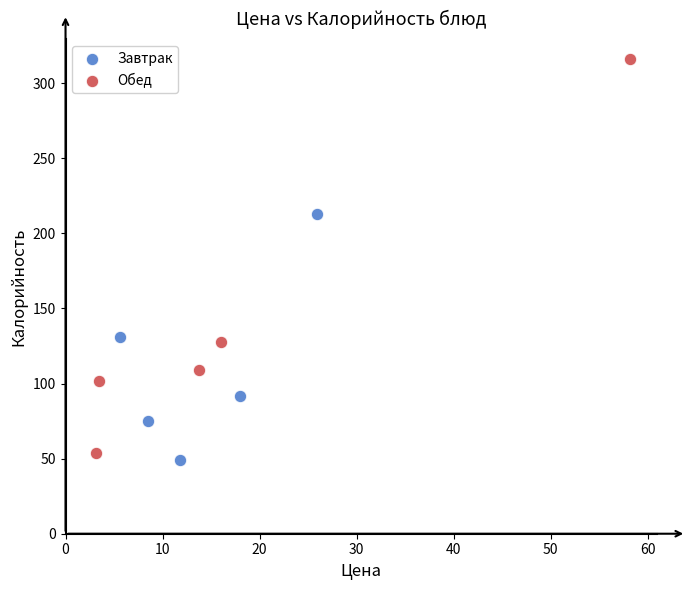

Which series contains the lowest Y value?

Завтрак